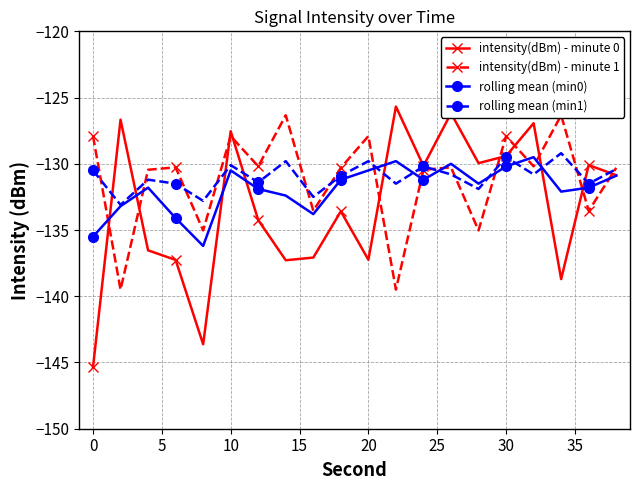

What are all the series names shown in the legend?

intensity(dBm) - minute 0, intensity(dBm) - minute 1, rolling mean (min0), rolling mean (min1)